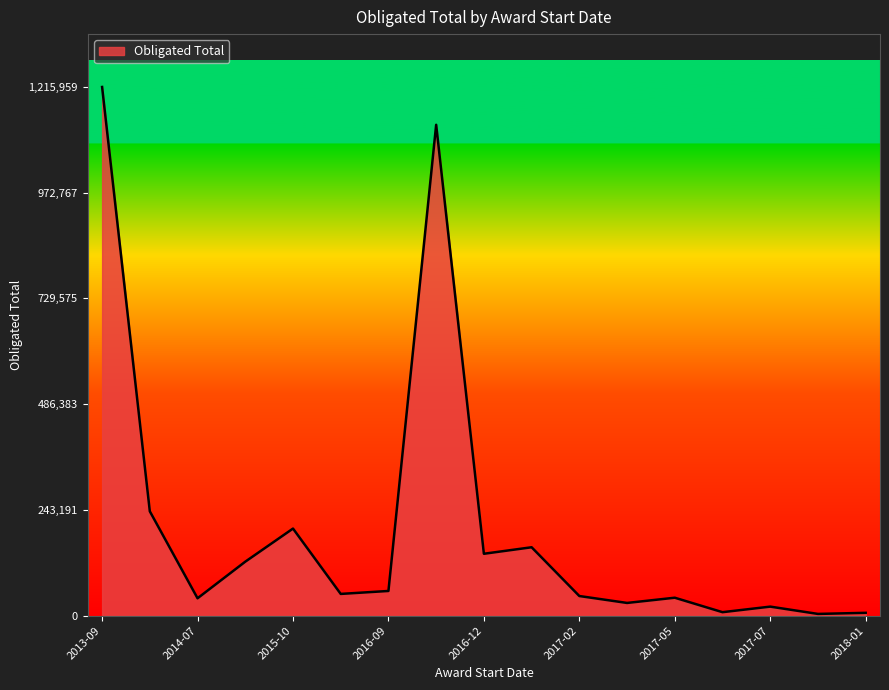

What is the difference between the maximum and minimum values?

1211959